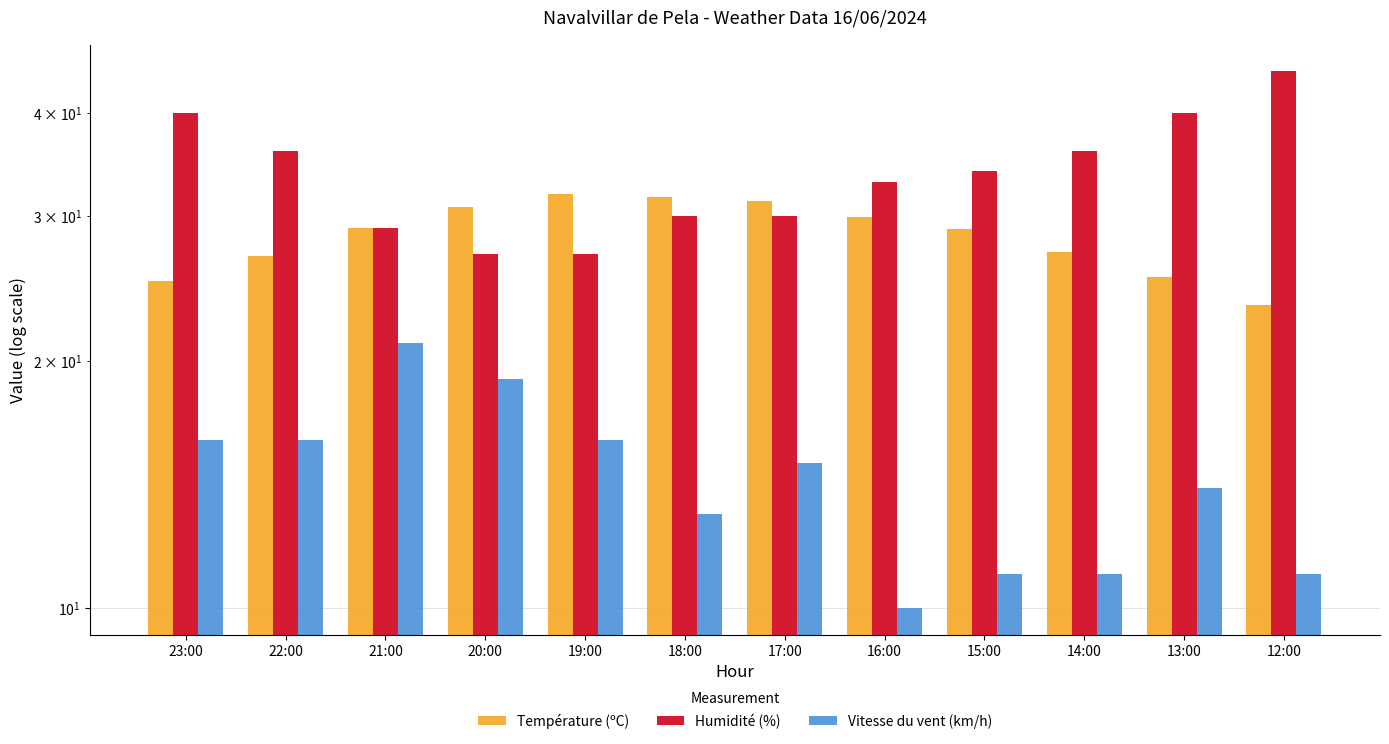

What are all the series names shown in the legend?

Température (ºC), Humidité (%), Vitesse du vent (km/h)